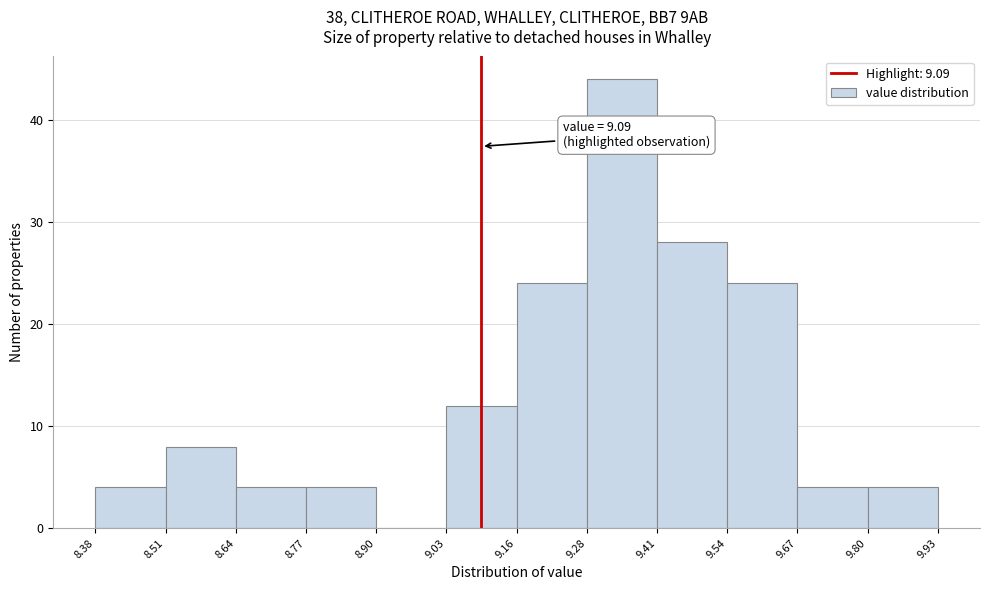

Over which range of the x-axis is the bar tallest?

9.28 to 9.41